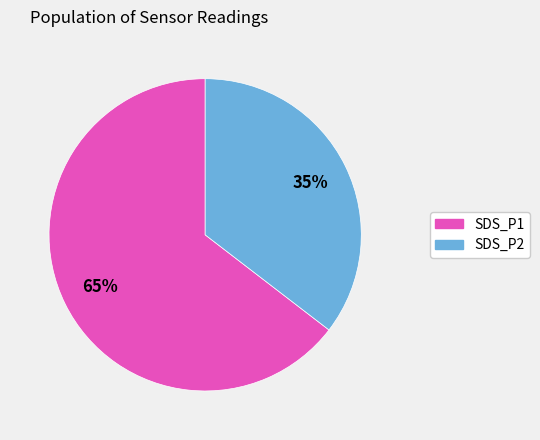

Approximately how many times larger is the value at SDS_P1 compared to SDS_P2?

1.8